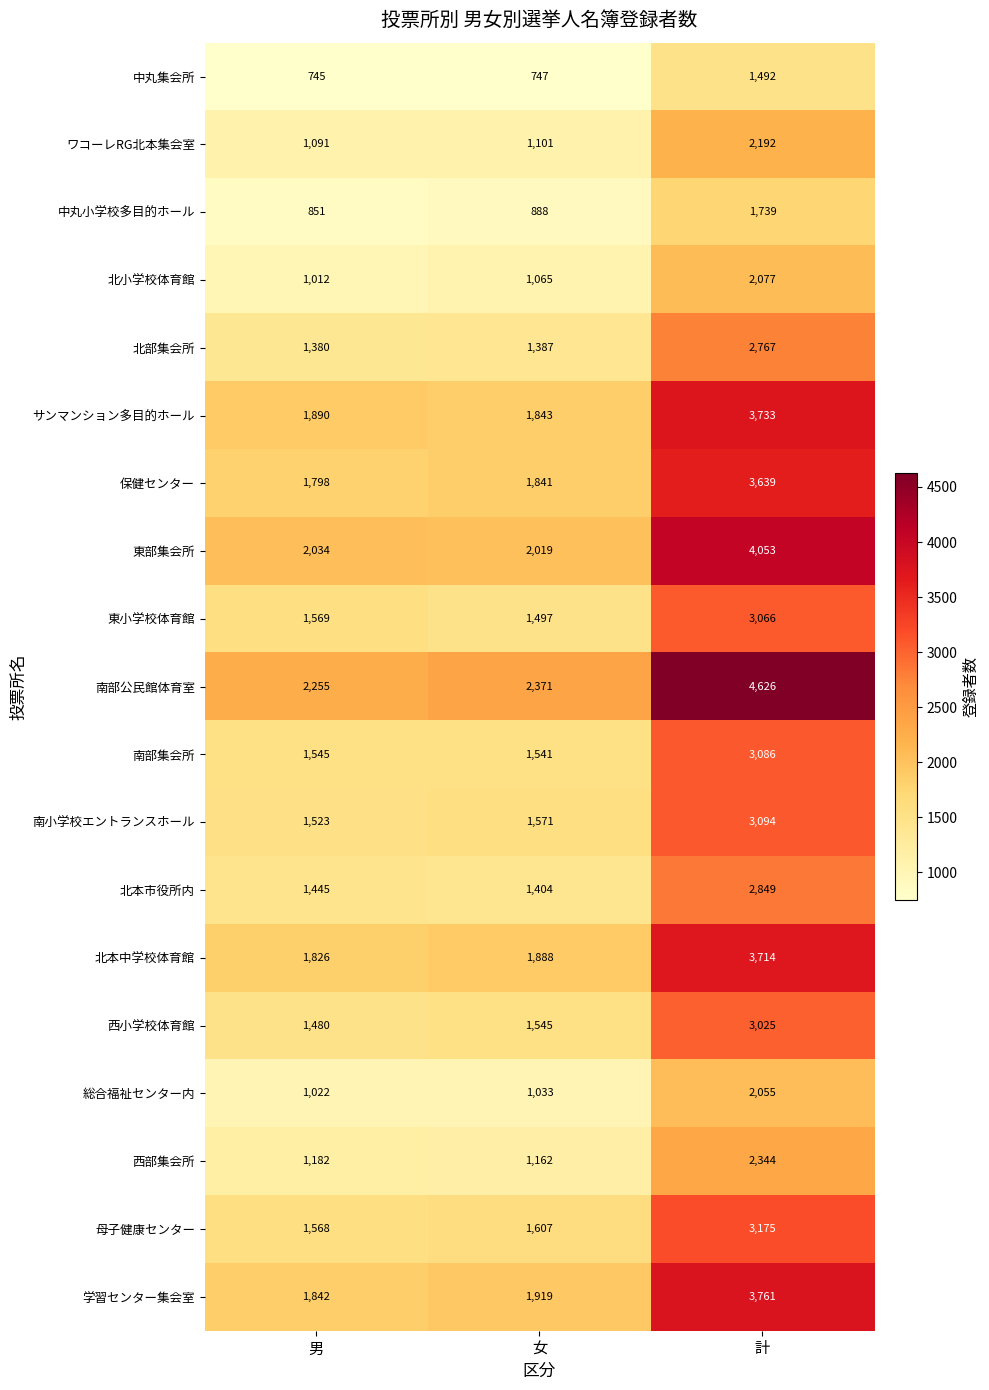

What is the sum of all 北本市役所内 values?

5698